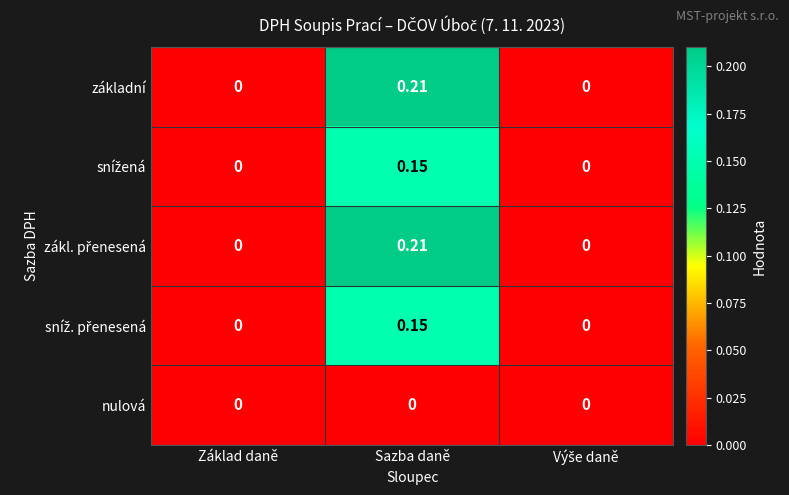

At which category does the chart reach its peak across all series?

Sazba daně